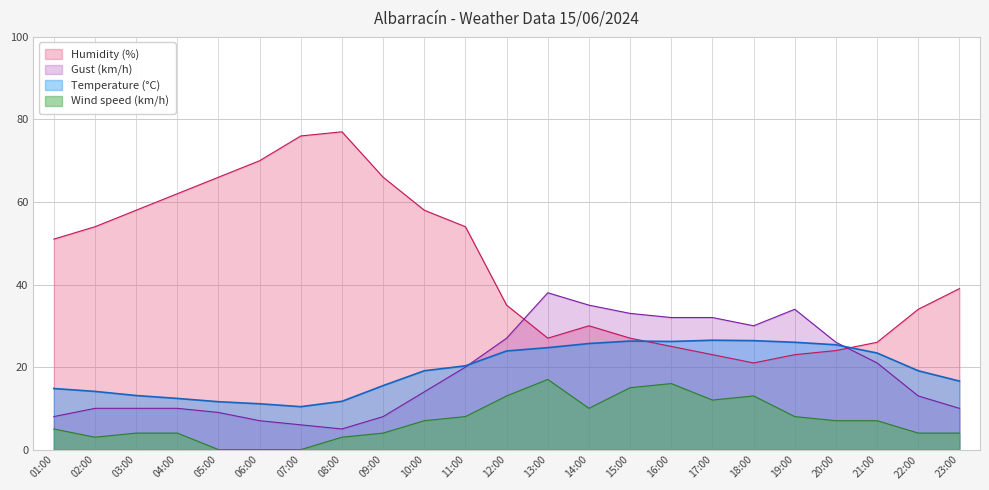

How many values in the Wind speed (km/h) series are below 7?

11